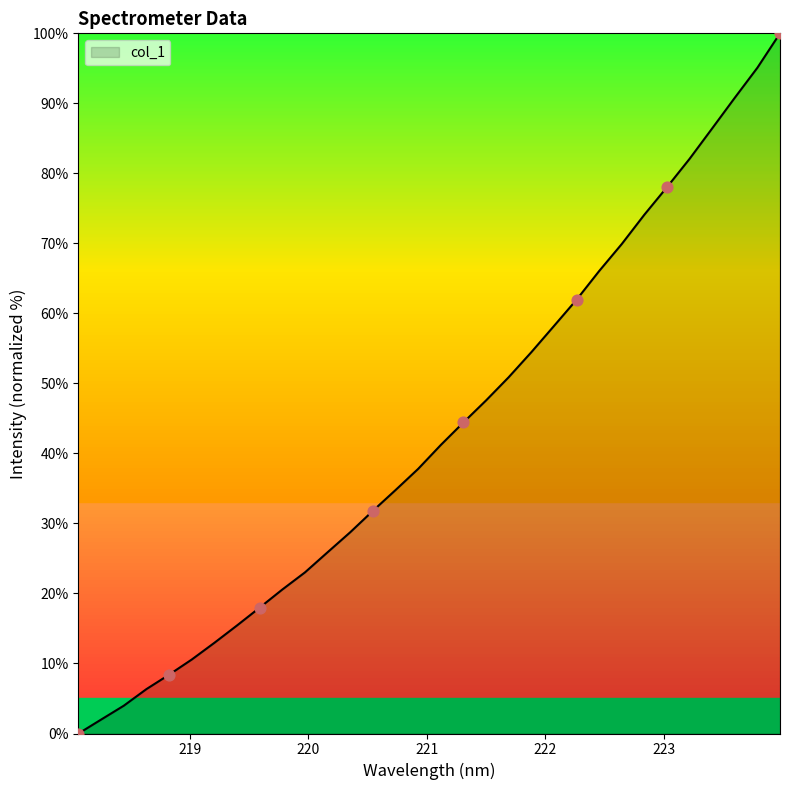

What is the greatest value displayed?

100.0